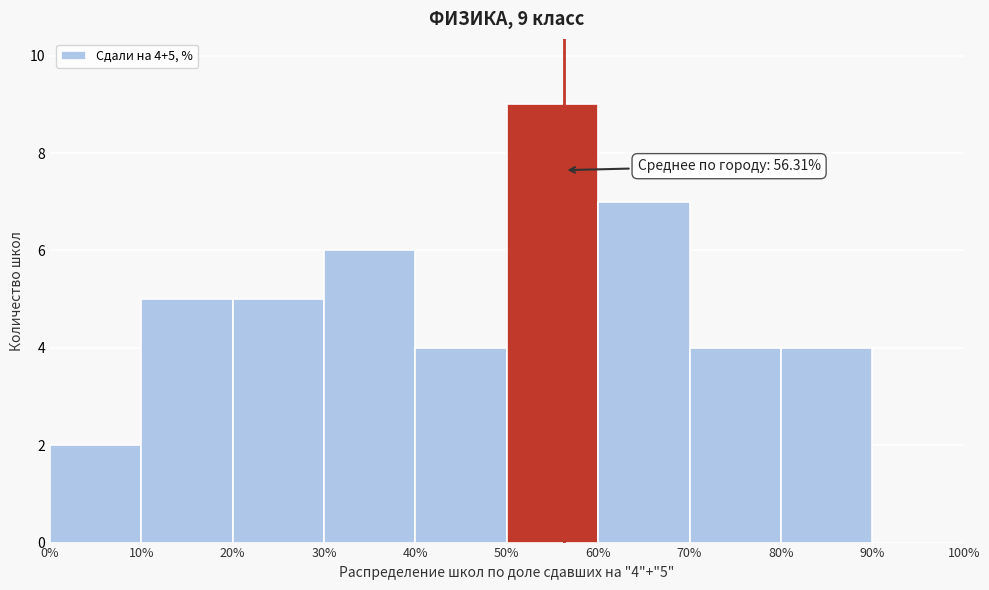

Over which range of the x-axis is the bar tallest?

50% to 60%